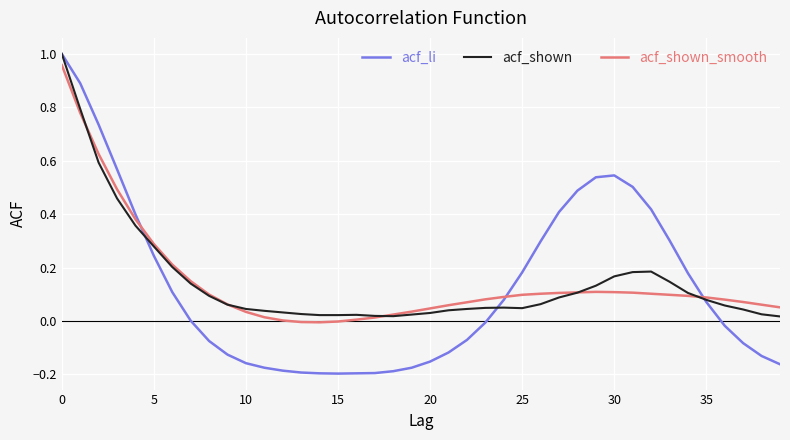

Which series has the widest spread of values?

acf_li